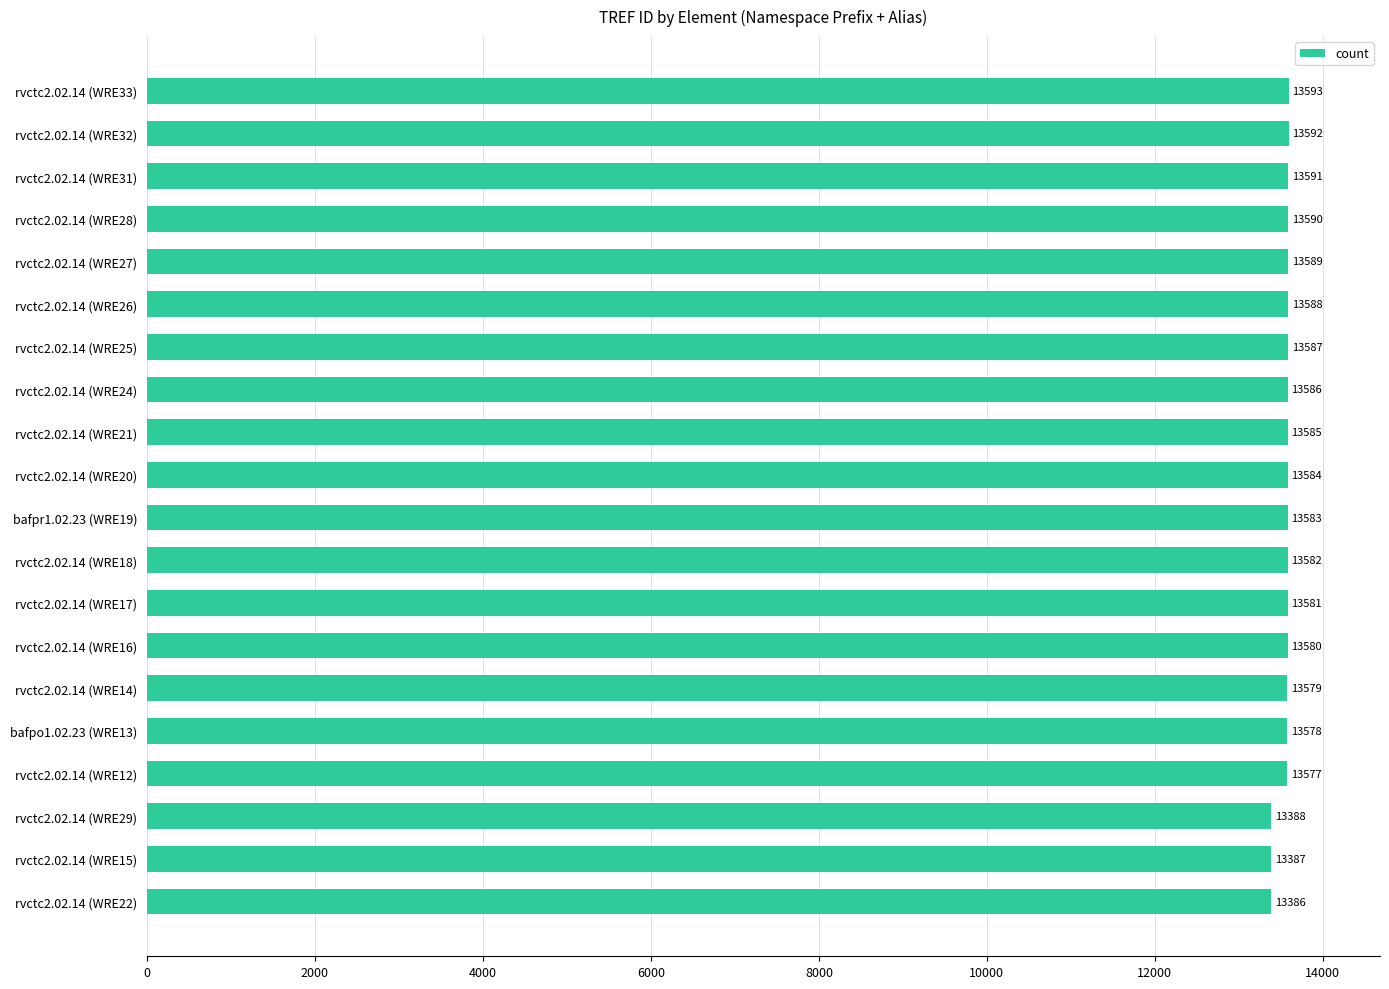

What is the sum of all values?

271106